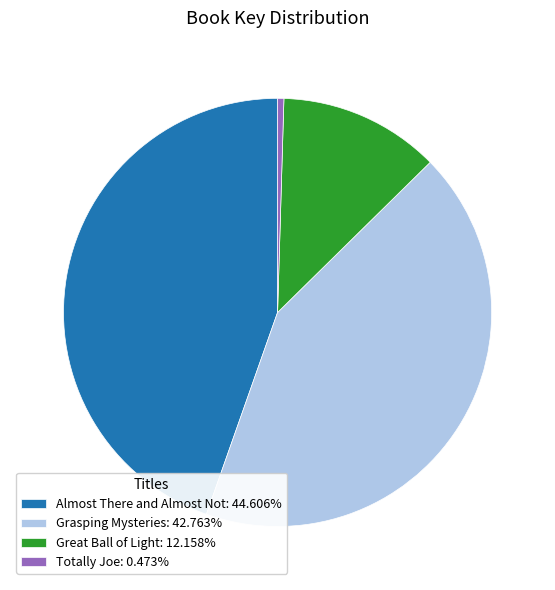

How many slices are in this pie chart?

4